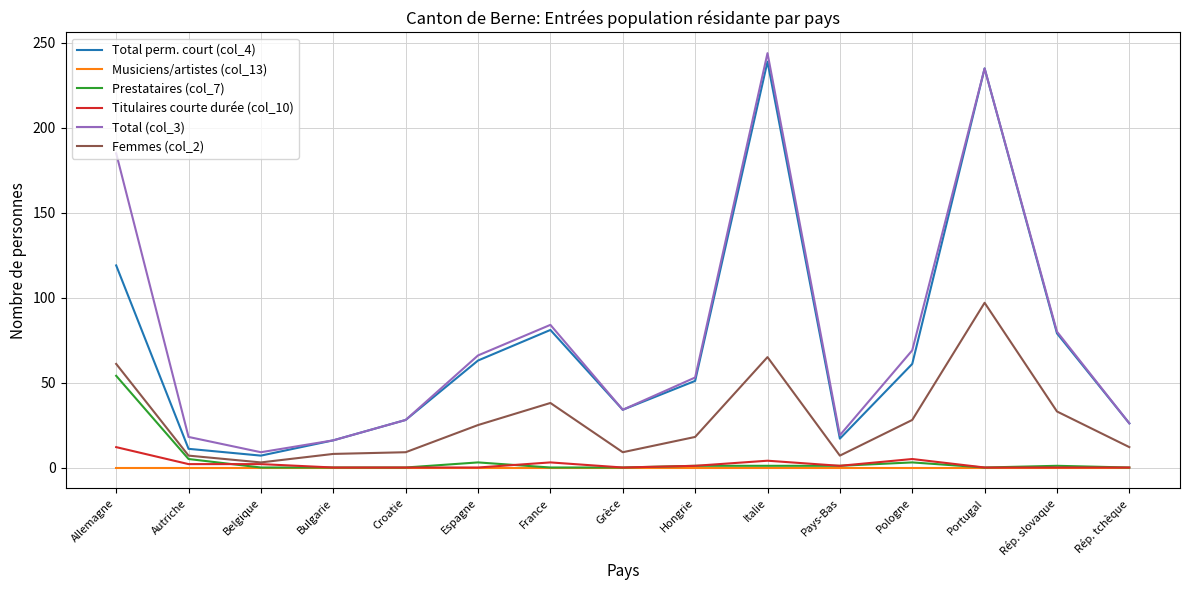

The Femmes (col_2) series shows 7 at Pays-Bas. True or false?

True